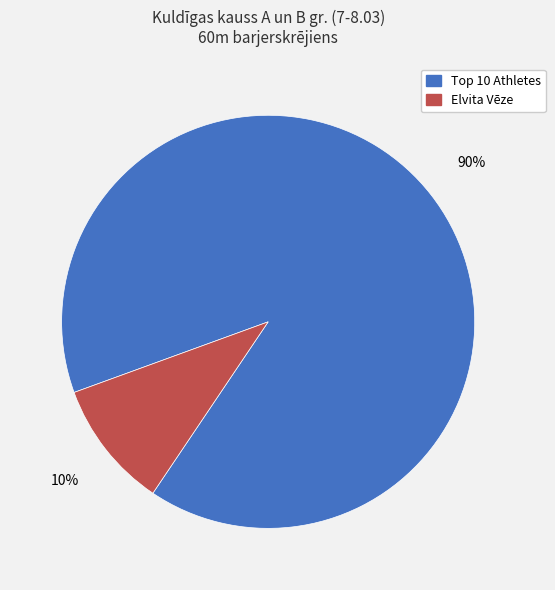

Does any single category account for the majority?

Yes